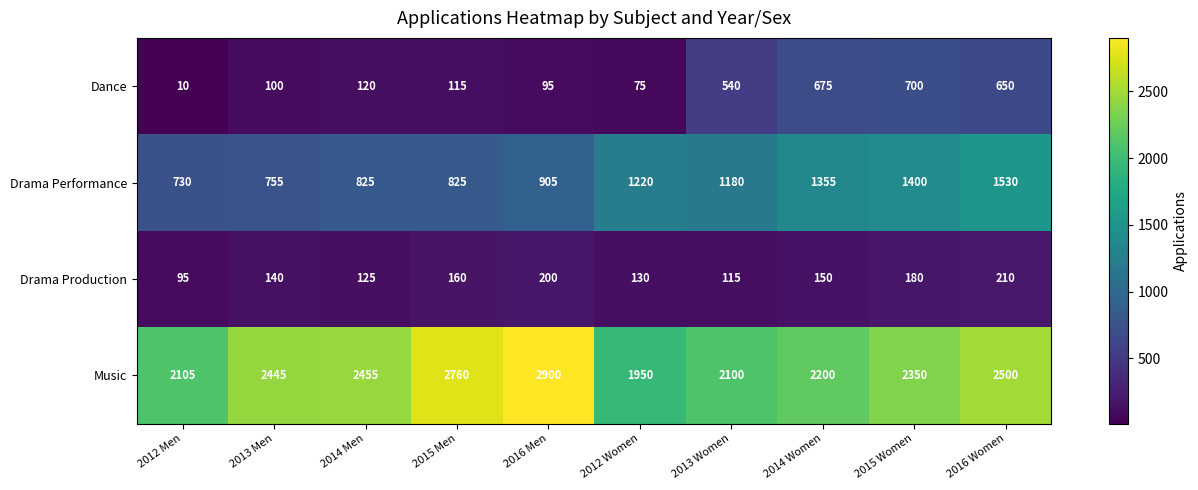

Which series has the largest range (max minus min)?

Music